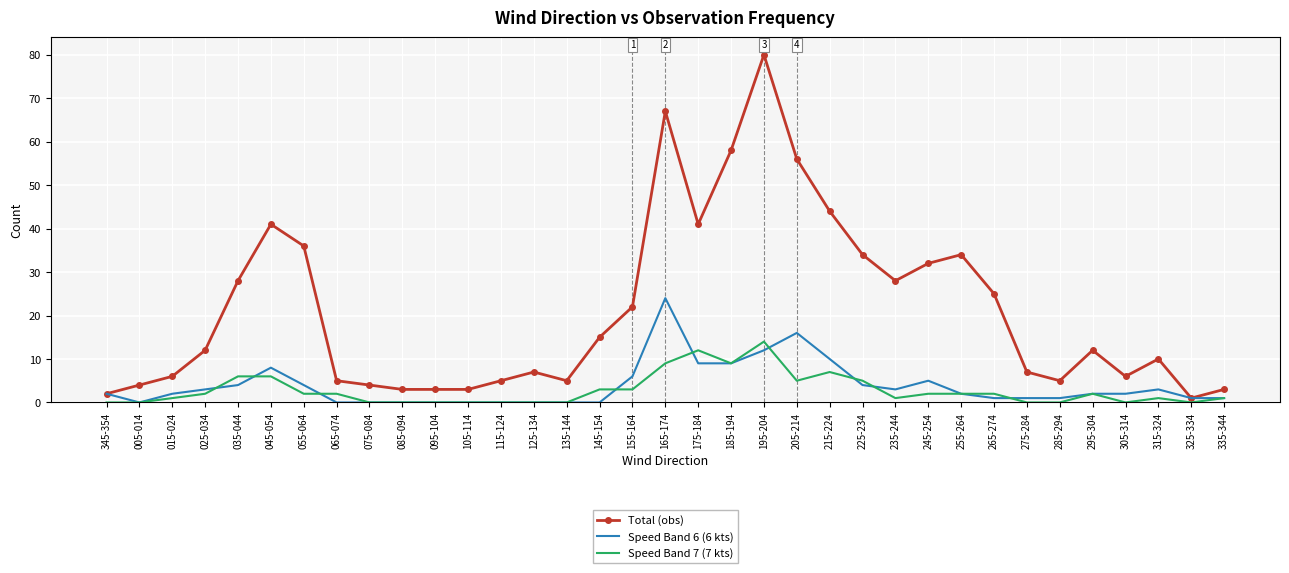

What is the maximum value for Total (obs)?

80